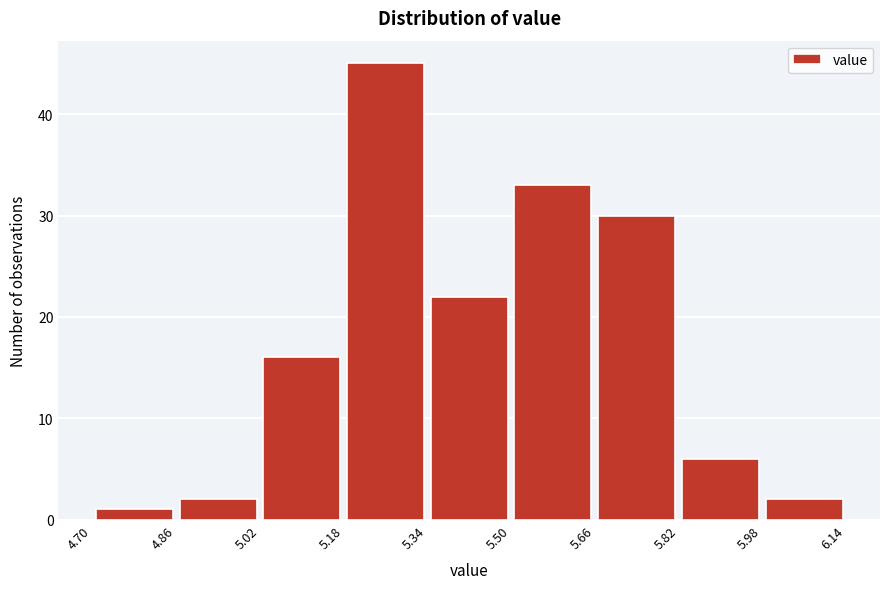

Which range on the x-axis has the tallest bar?

5.18 to 5.34